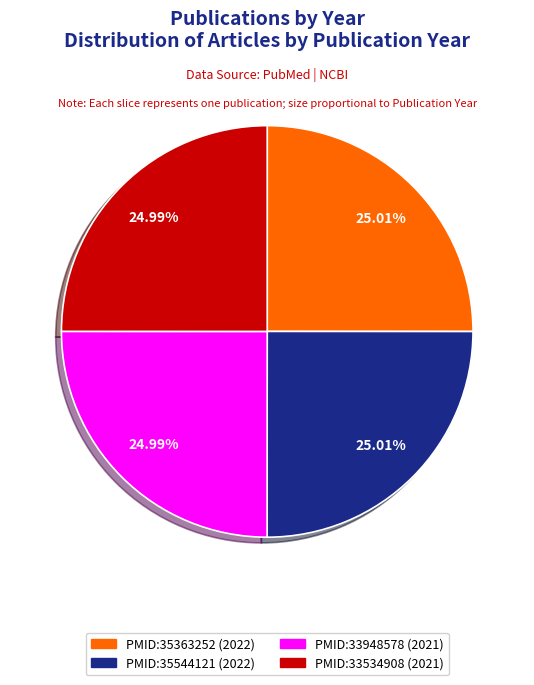

Does PMID:35363252 (2022) account for over 50% of the chart?

No